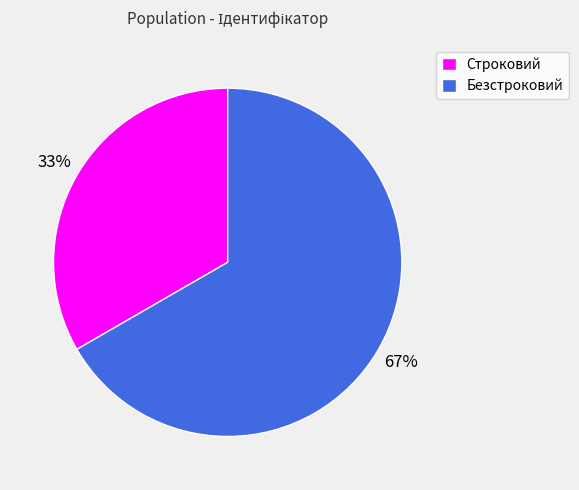

To the nearest percent, what is the combined percentage of Строковий and Безстроковий?

100%